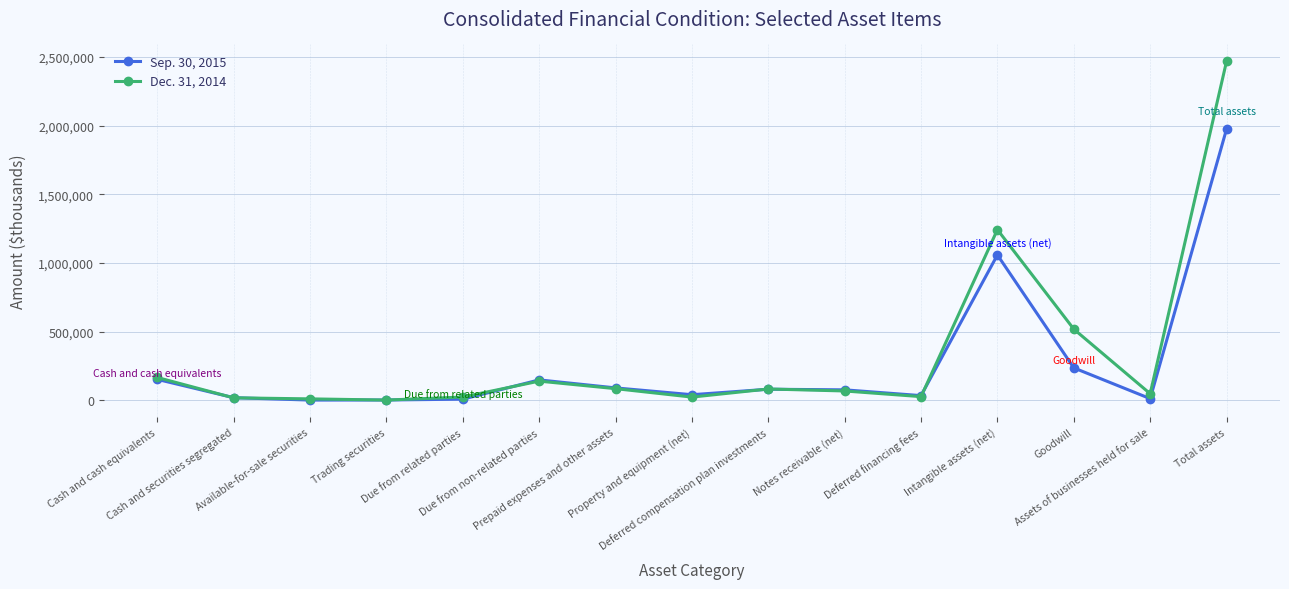

At which label is Dec. 31, 2014 closest to 1235673?

Intangible assets (net)